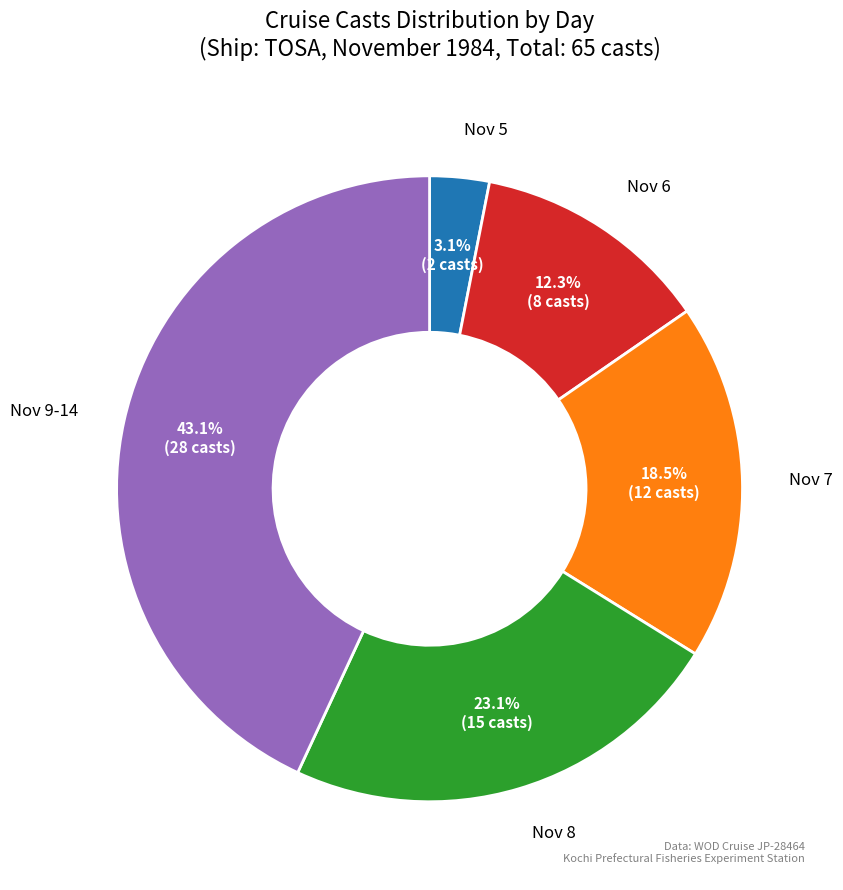

Is there any slice that represents more than half of the pie?

No